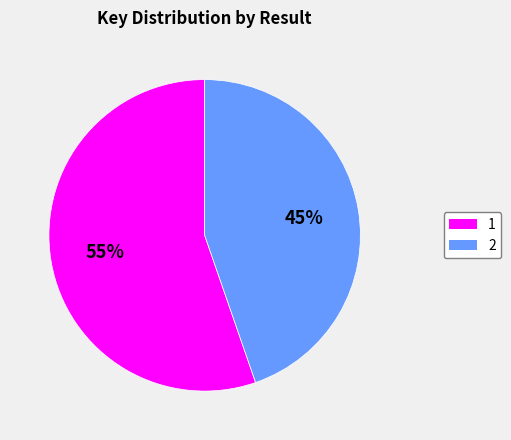

Which slice is the smallest?

2